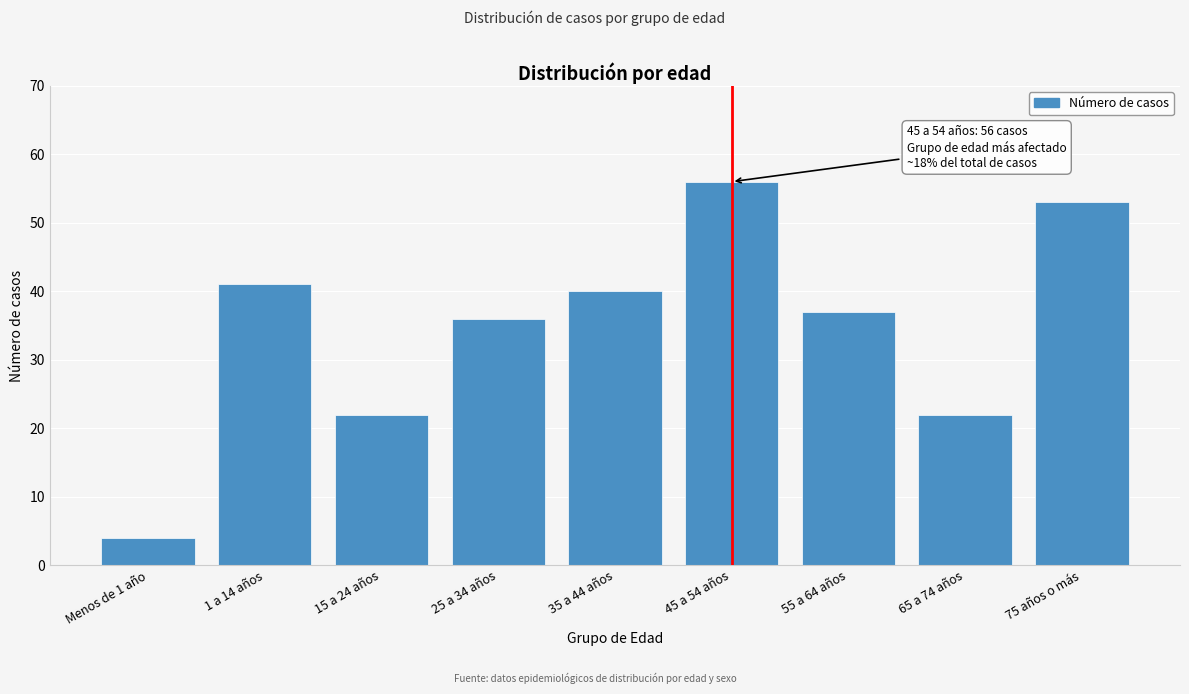

Reading left to right, list all the values displayed in this chart.

4	41	22	36	40	56	37	22	53